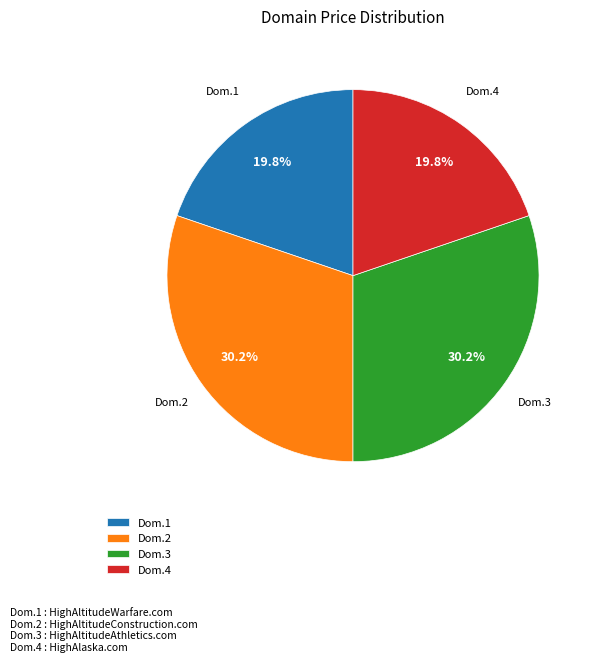

Count the number of slices in the pie.

4